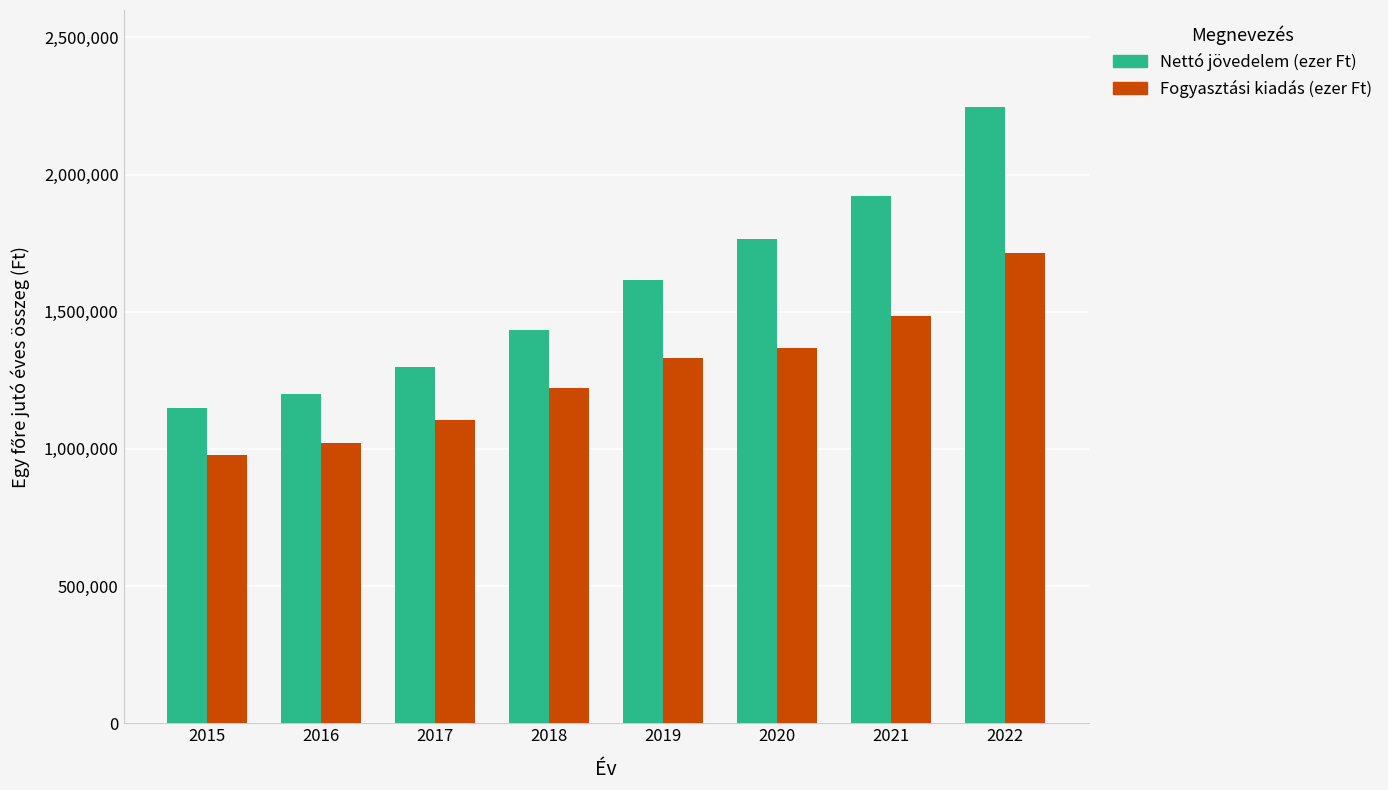

How many values in the Nettó jövedelem (ezer Ft) series are below 1615502?

4